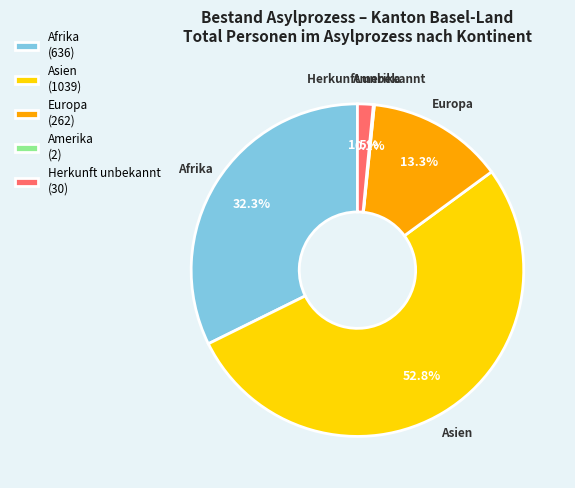

Which slice is the largest?

Asien (1039)